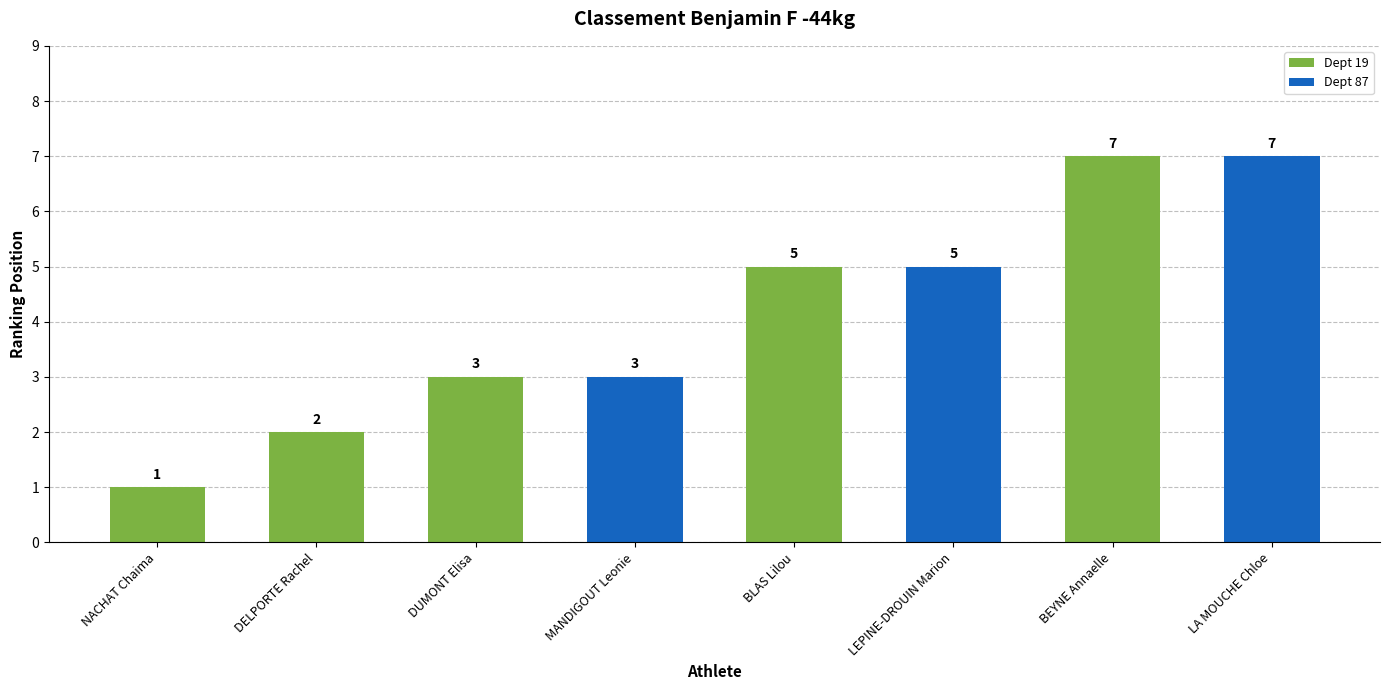

What is the approximate value at LA MOUCHE Chloe?

7